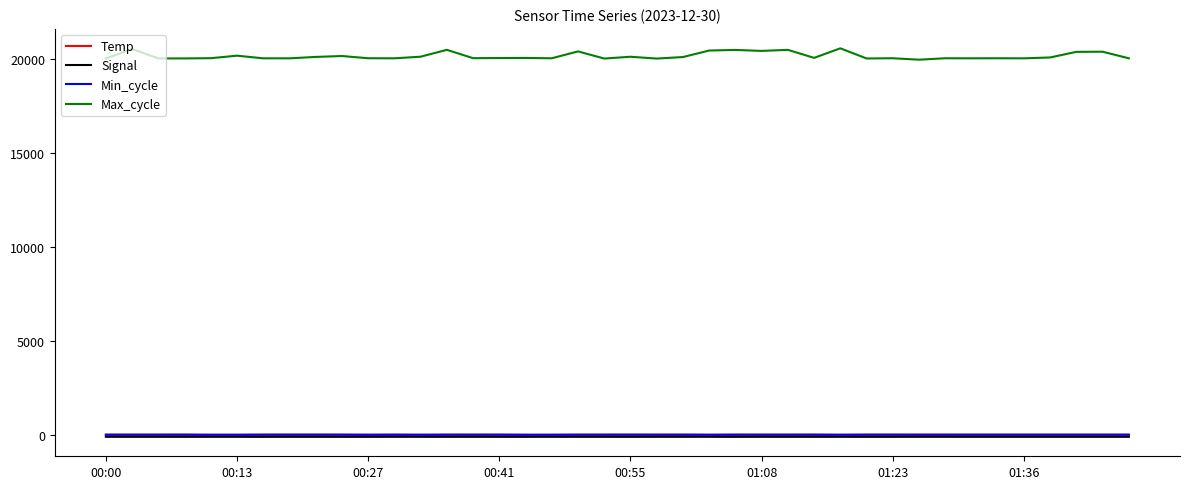

What is the maximum value shown in the chart?

20585.0